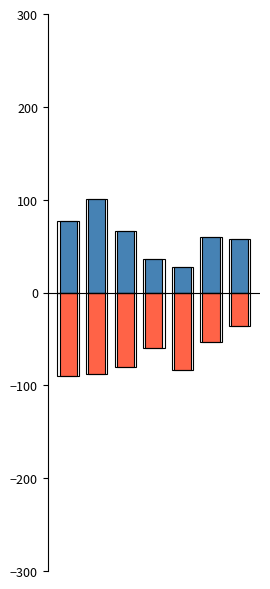

Which series has the largest total across all categories?

Home Score